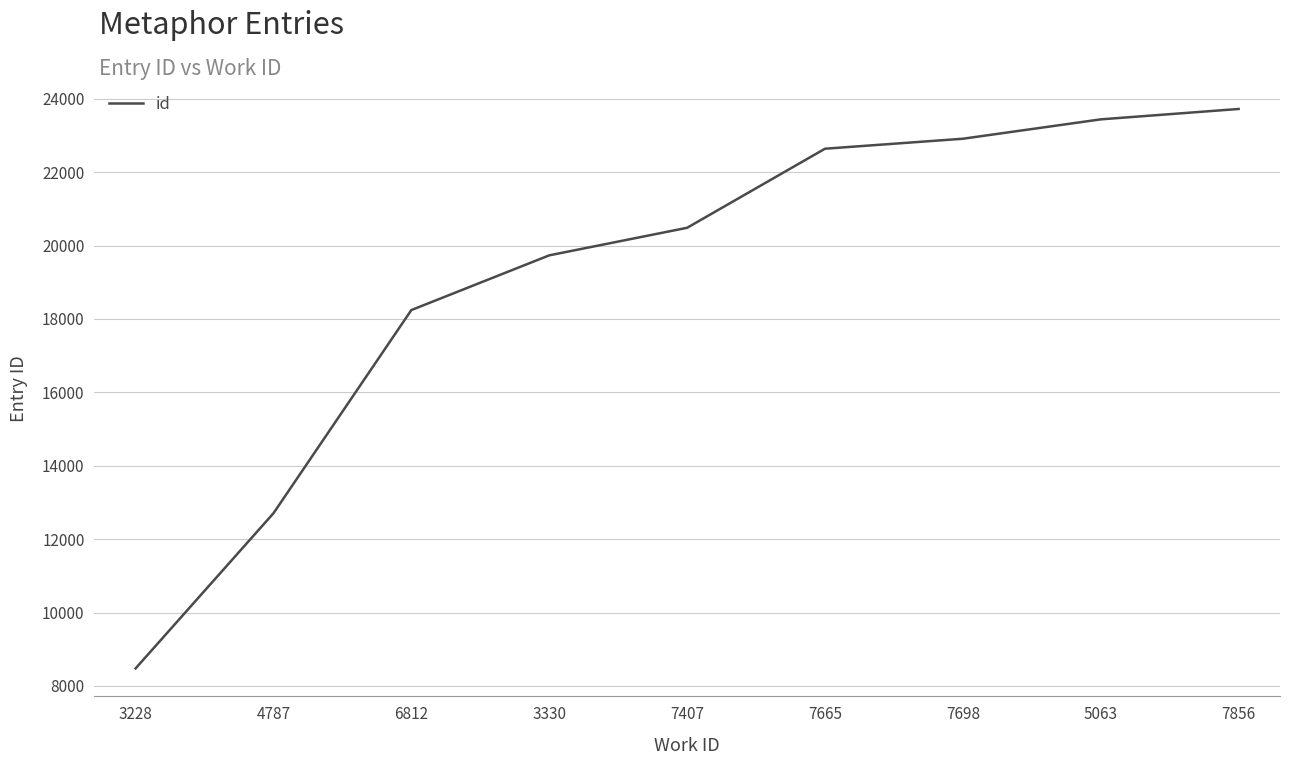

What is the smallest value displayed?

8477